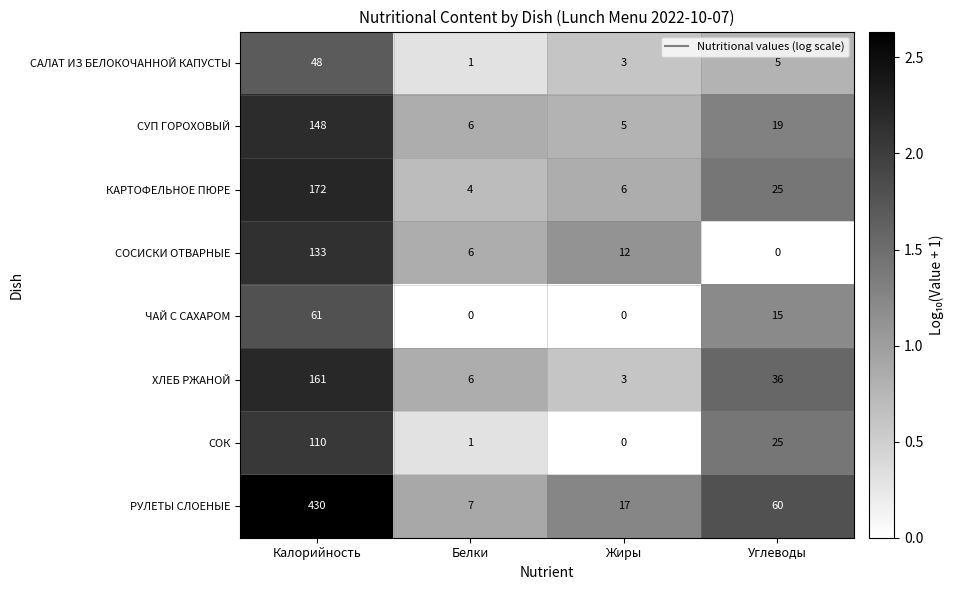

Between Калорийность and Углеводы, which series saw the biggest shift?

РУЛЕТЫ СЛОЕНЫЕ